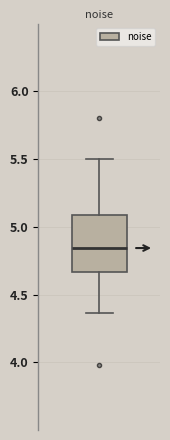

Read this box plot against the y-axis: the position of the median line, the range covered by the box, and the ends of both whiskers. The values are not printed on the chart, so give them approximately, as read against the axis.

median 4.85, box 4.65 to 5.10, whiskers 4.35 to 5.50